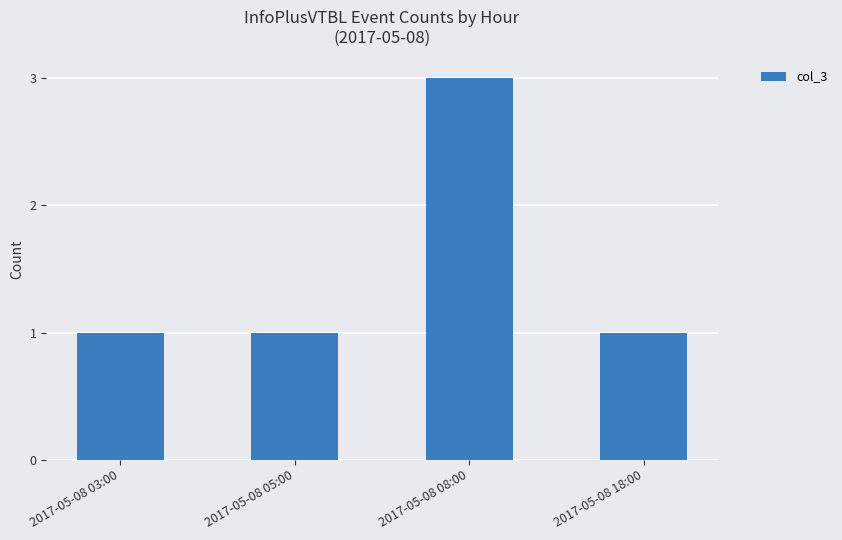

Count the number of data series in this chart.

1